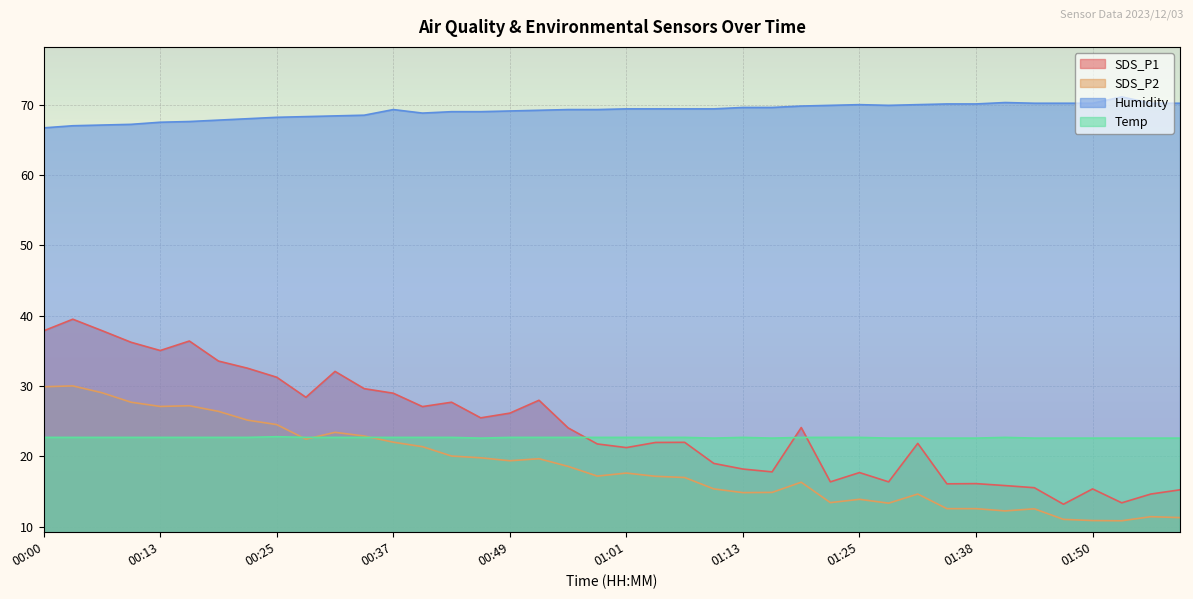

True or false: SDS_P2 and Humidity intersect in this chart.

False